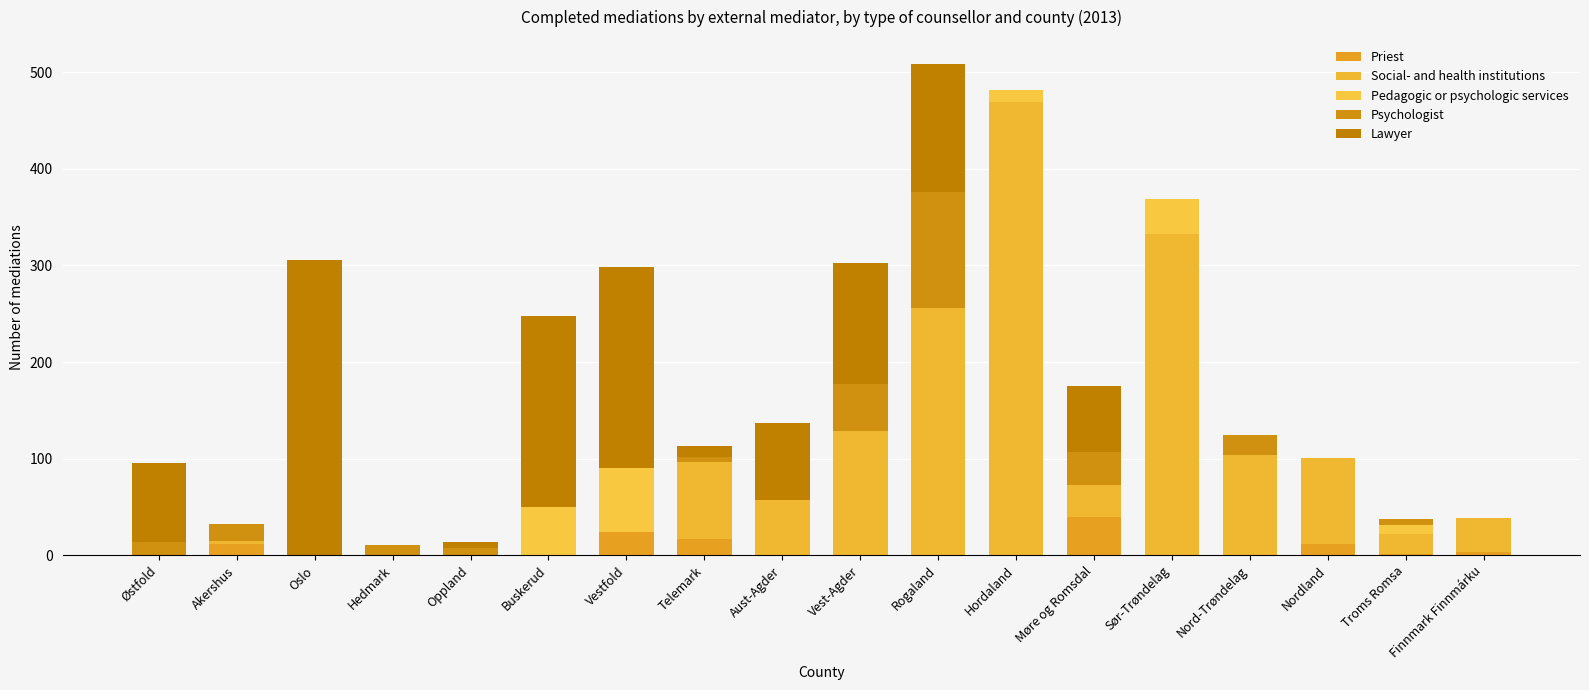

What is the total value across all series at Telemark?

113